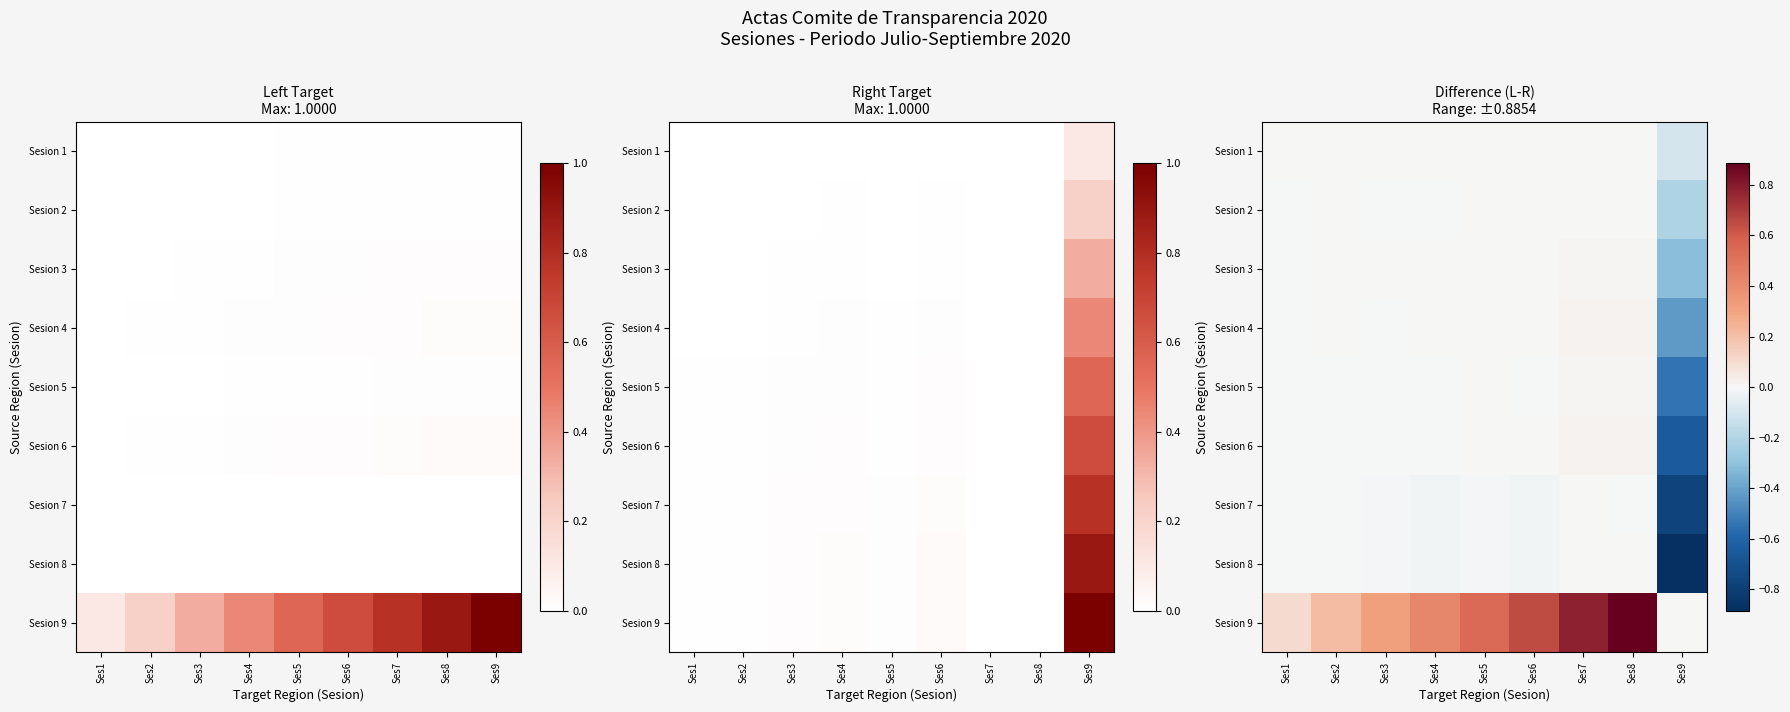

True or false: Sesion 7 has a value of -0.0 at Ses8.

True